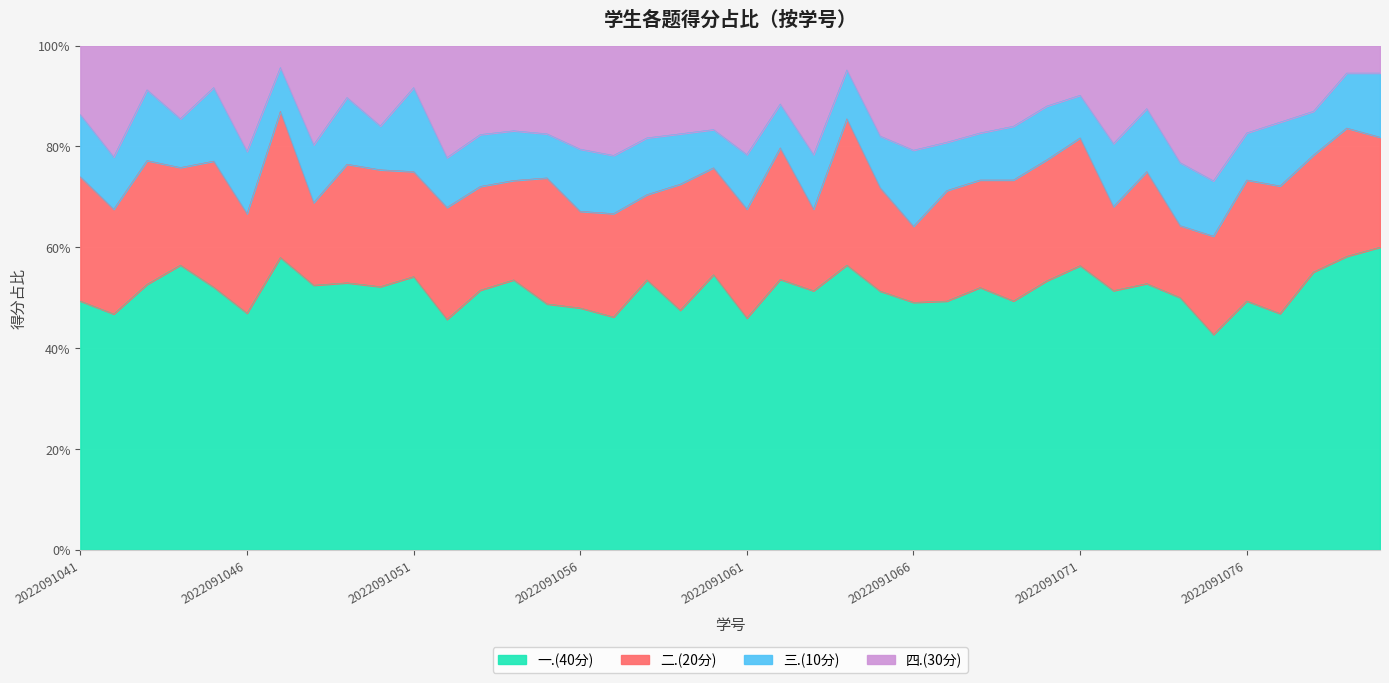

How many lines are shown in the chart?

4